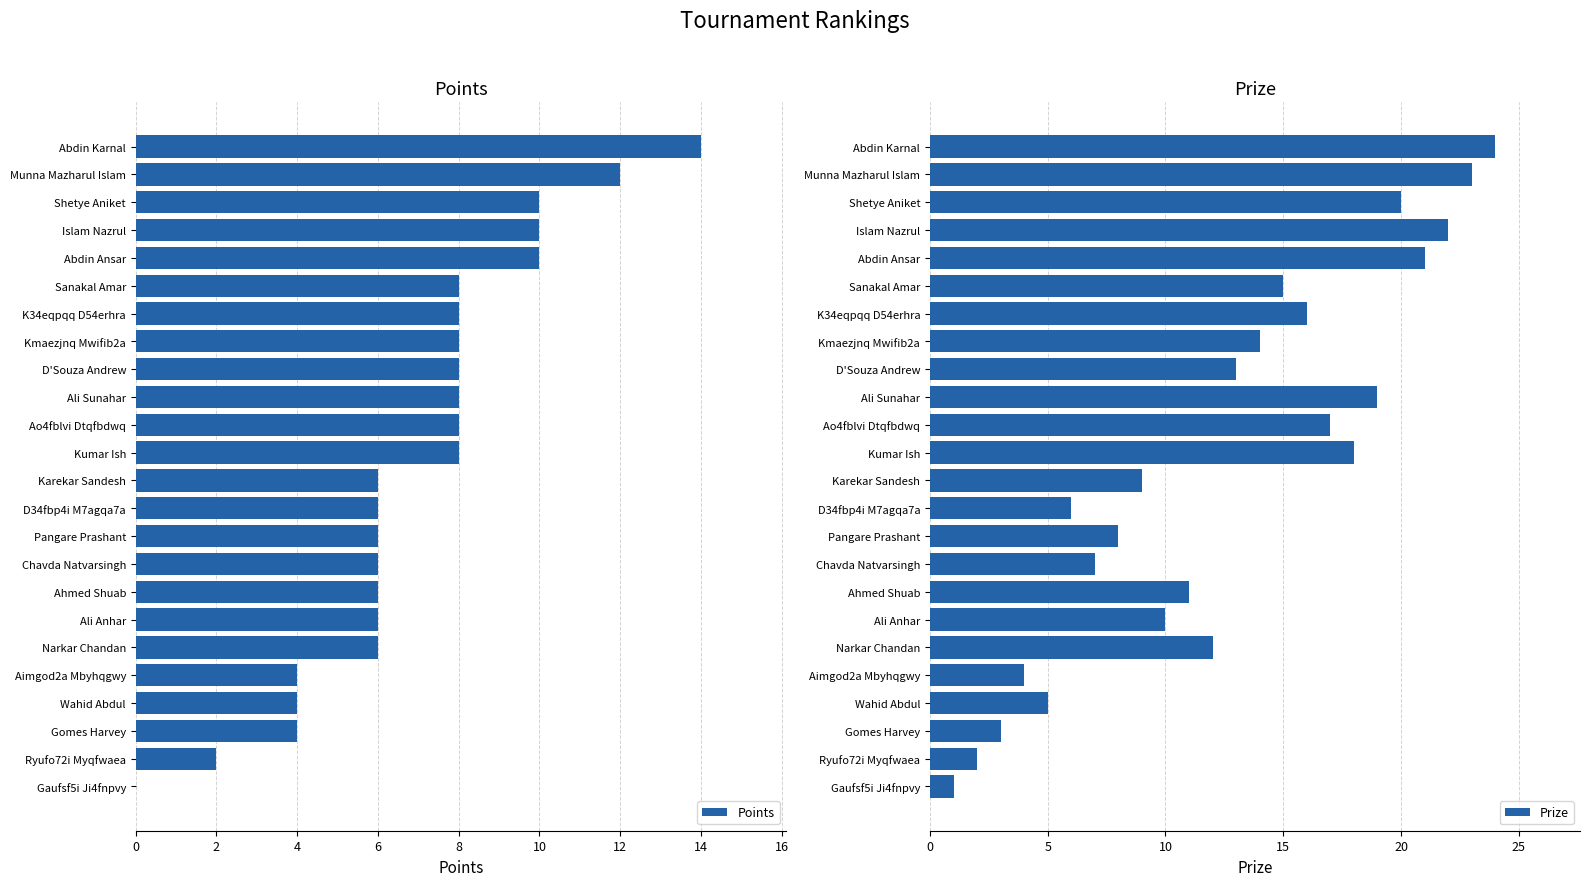

The Points series shows 2 at Kmaezjnq Mwifib2a. True or false?

False